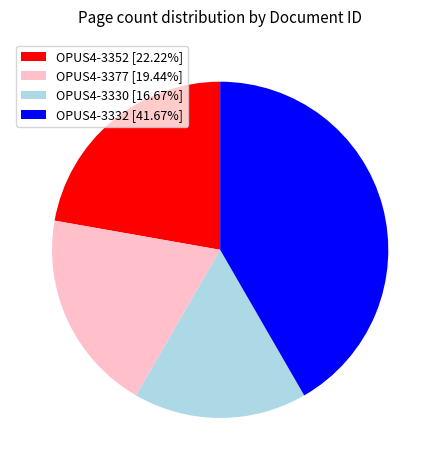

How many segments does this pie chart have?

4